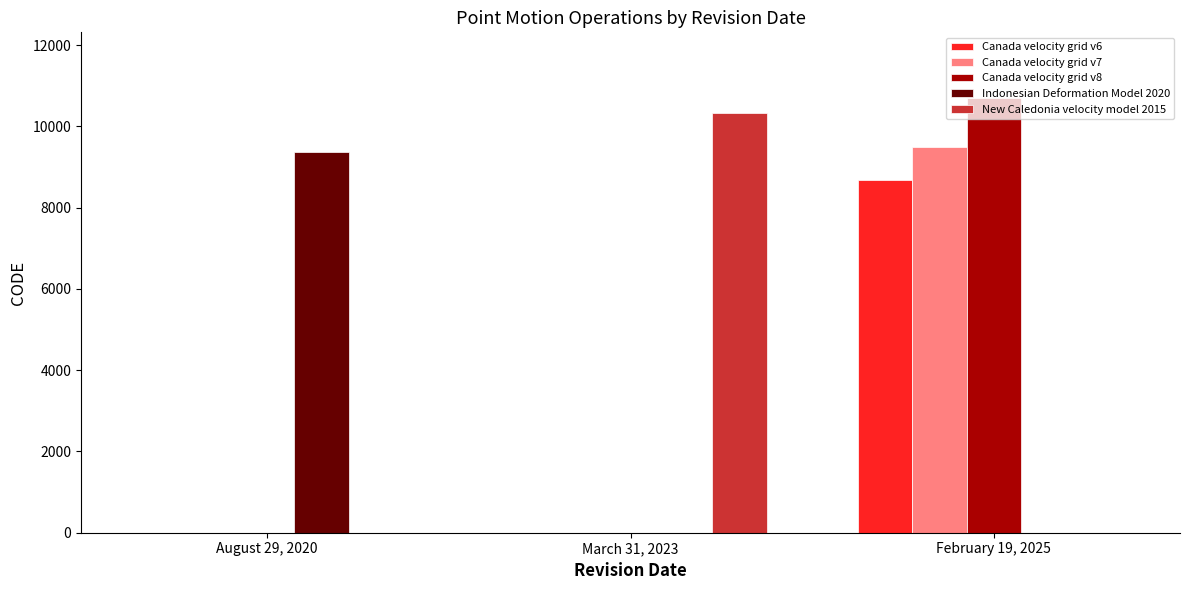

Reading right to left, extract all data points from this chart.

Canada velocity grid v6: February 19, 2025=8676	March 31, 2023=0	August 29, 2020=0
Canada velocity grid v7: February 19, 2025=9483	March 31, 2023=0	August 29, 2020=0
Canada velocity grid v8: February 19, 2025=10707	March 31, 2023=0	August 29, 2020=0
Indonesian Deformation Model 2020: February 19, 2025=0	March 31, 2023=0	August 29, 2020=9375
New Caledonia velocity model 2015: February 19, 2025=0	March 31, 2023=10323	August 29, 2020=0